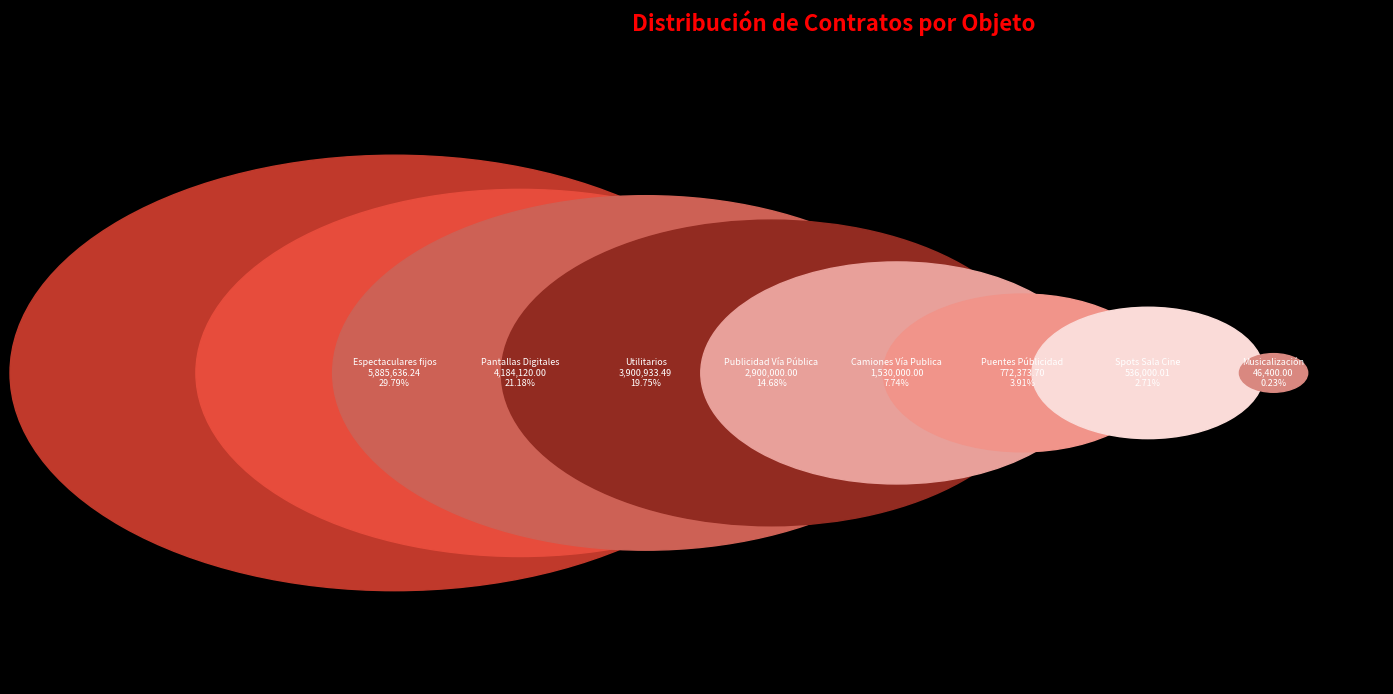

What percentage do Utilitarios and Puentes Públicidad together represent?

23.7%